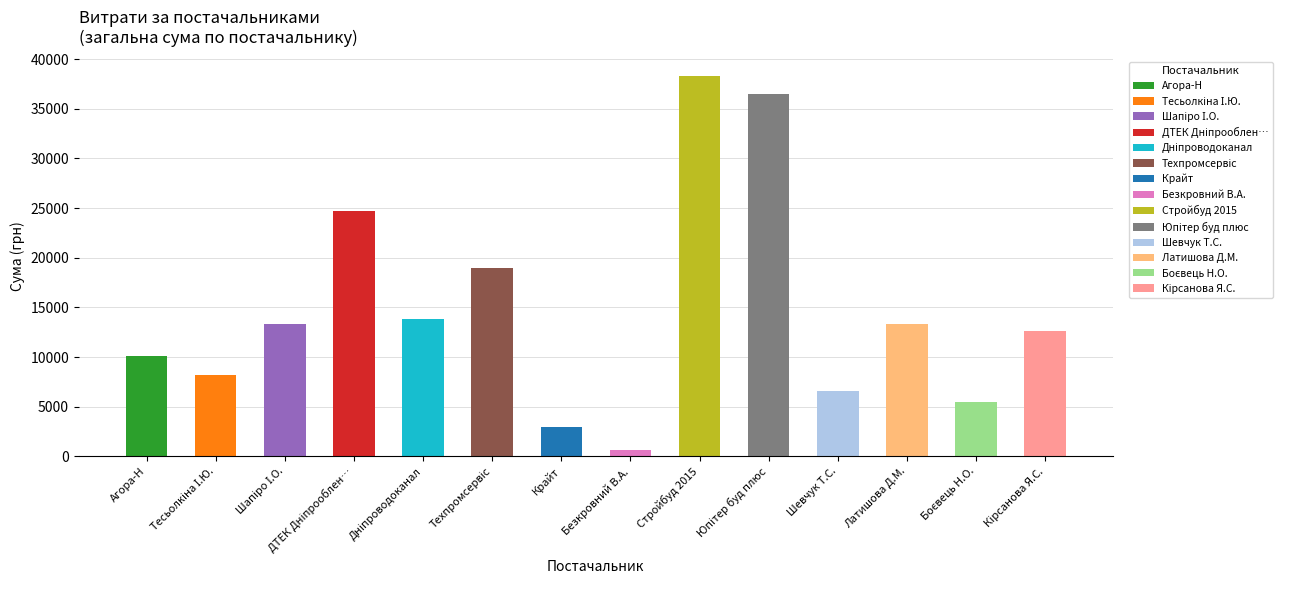

What is the label of the 7th bar from the left?

Крайт